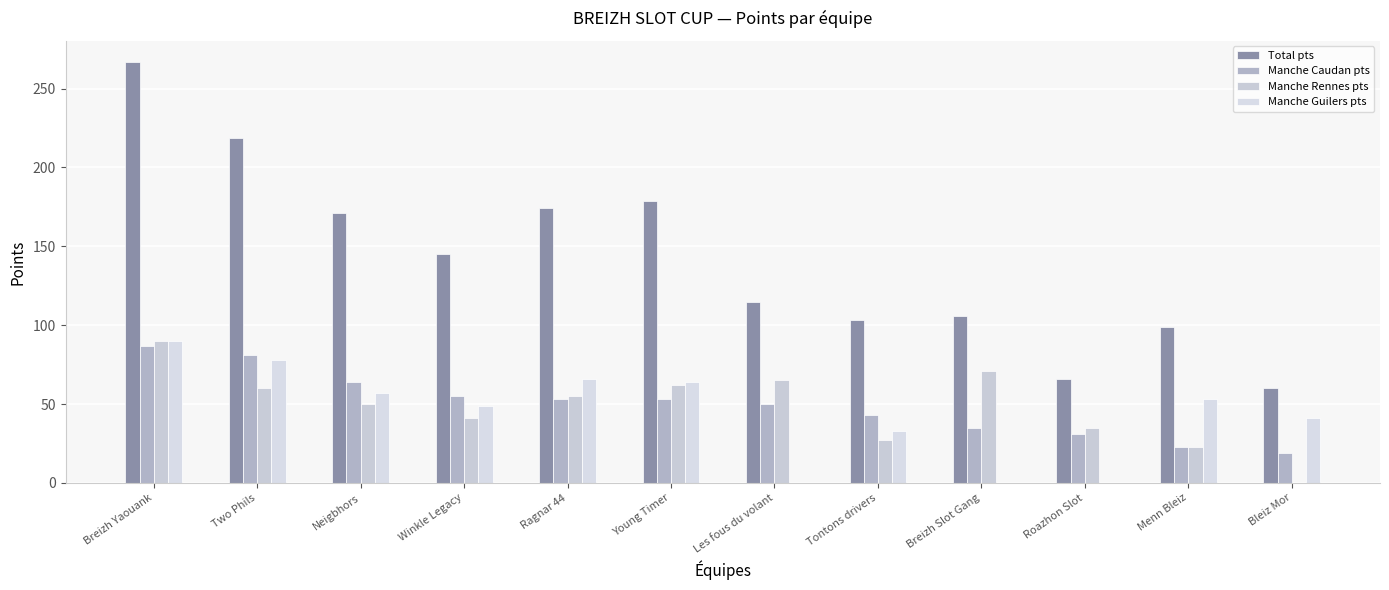

What is the label of the 11th bar from the left?

Menn Bleiz